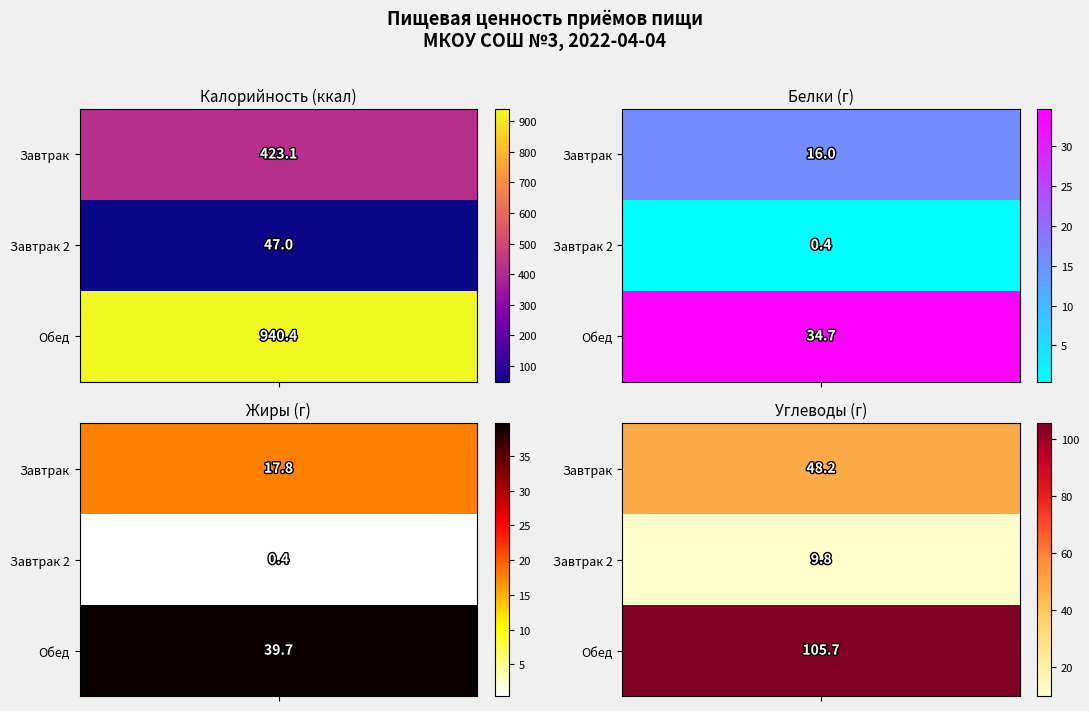

Is the value of Завтрак 2 at 1 greater than the value of Обед at 2?

No